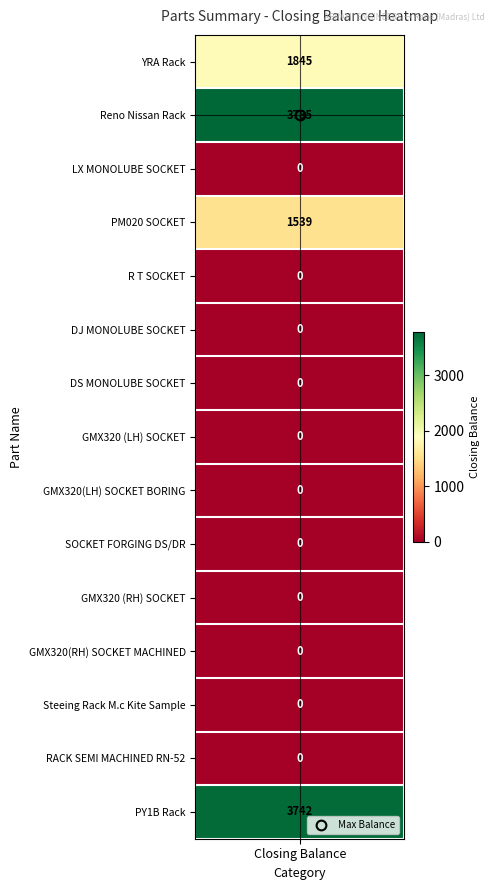

What is the difference between the maximum and minimum values in the Steering Racks - PY1B series?

3742